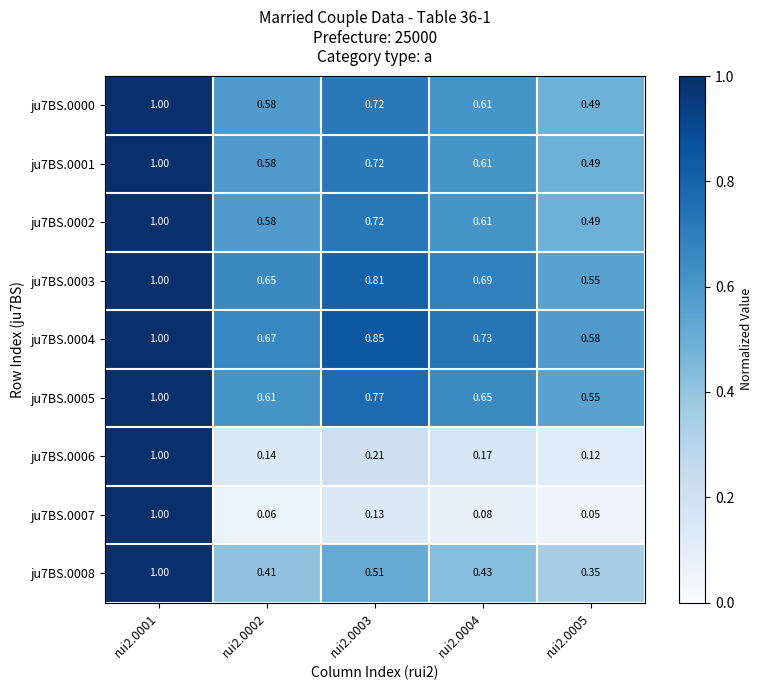

How many distinct data groups are displayed?

9